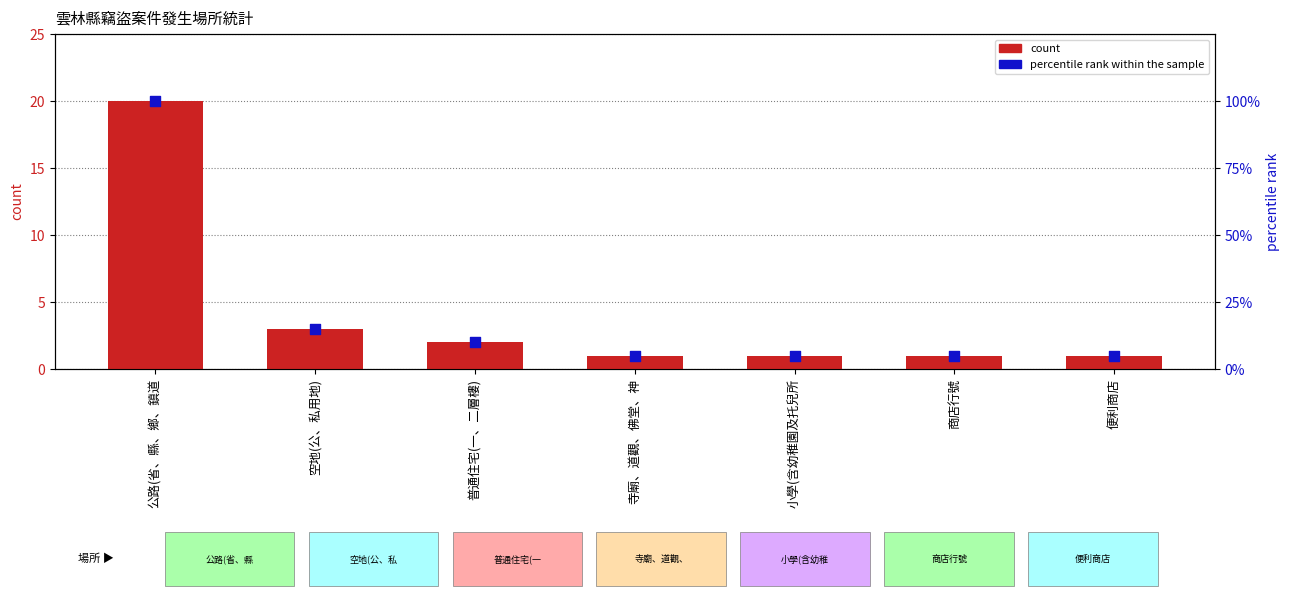

At which category is the sum across all series the highest?

公路(省、縣、鄉、鎮道